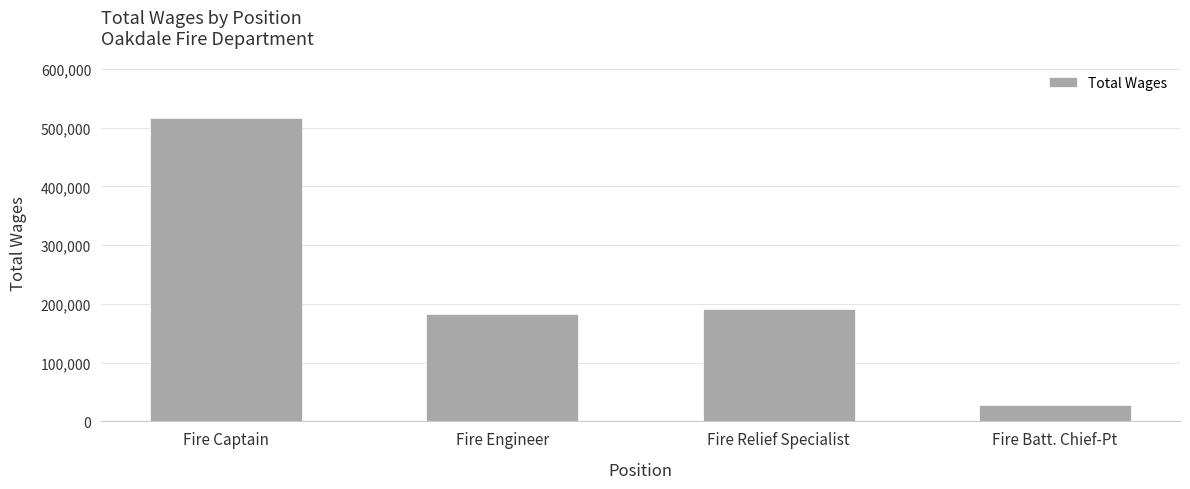

Where does the data first go above 191327?

Fire Captain